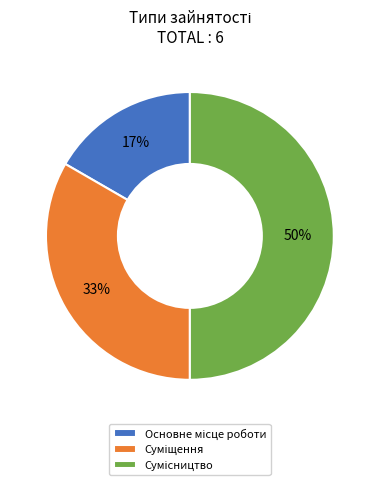

To the nearest percent, what is the difference between the largest and smallest slice percentages?

33%